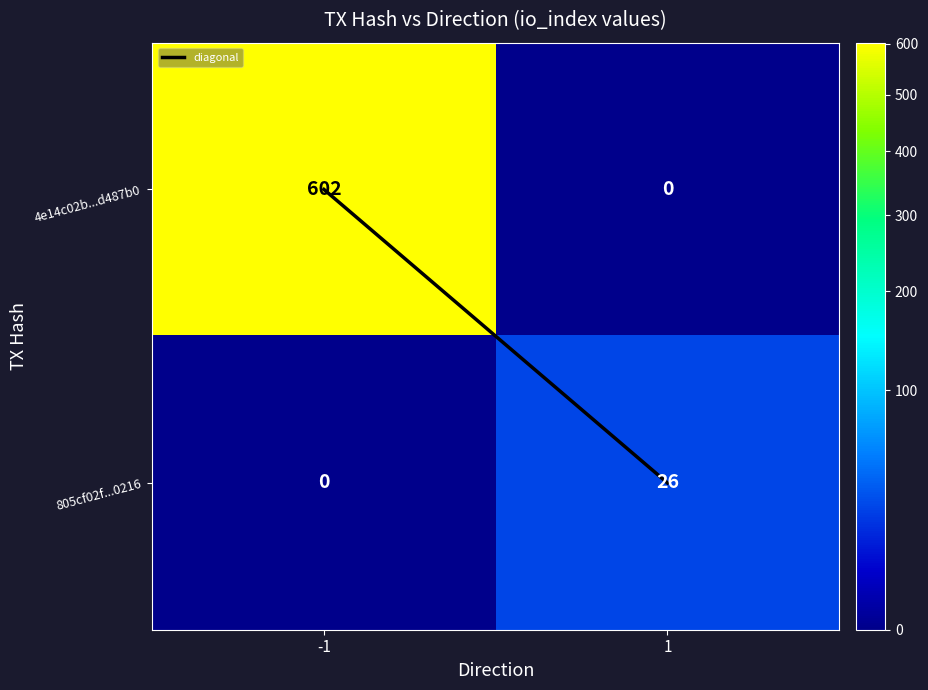

The 4e14c02b...d487b0 series shows 383 at -1. True or false?

False